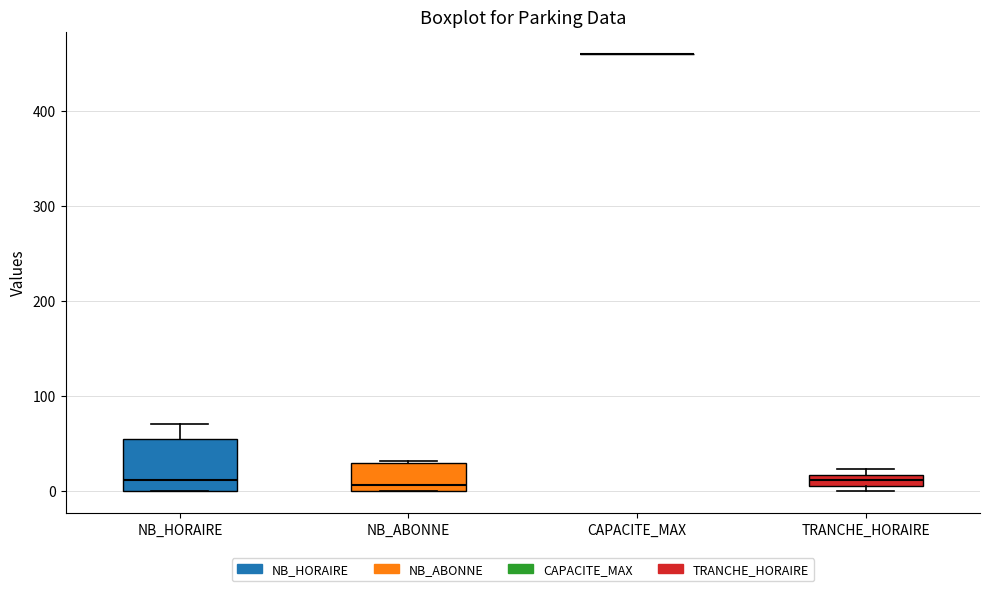

Where is the upper edge of the box for NB_HORAIRE on the y-axis? The values are not printed on the chart, so give them approximately, as read against the axis.

50